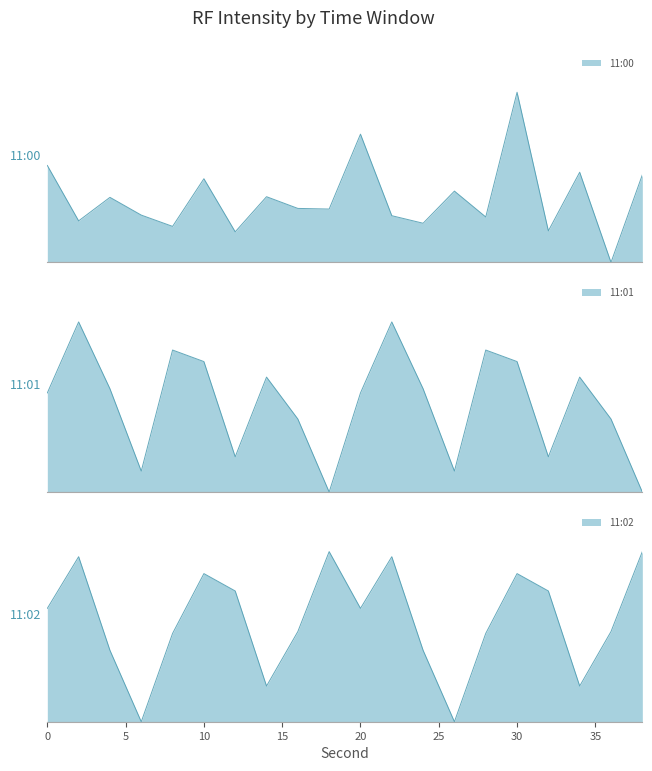

What is the sum of the 11:02 values at 20 and 14?

14.5